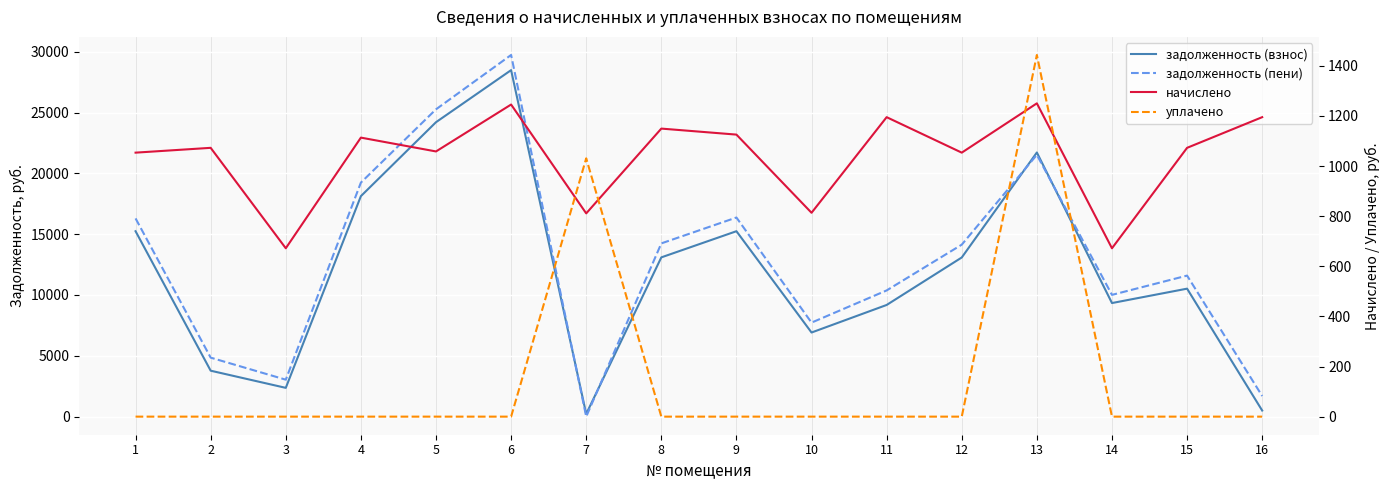

Which has a higher value, 8 or 12?

8